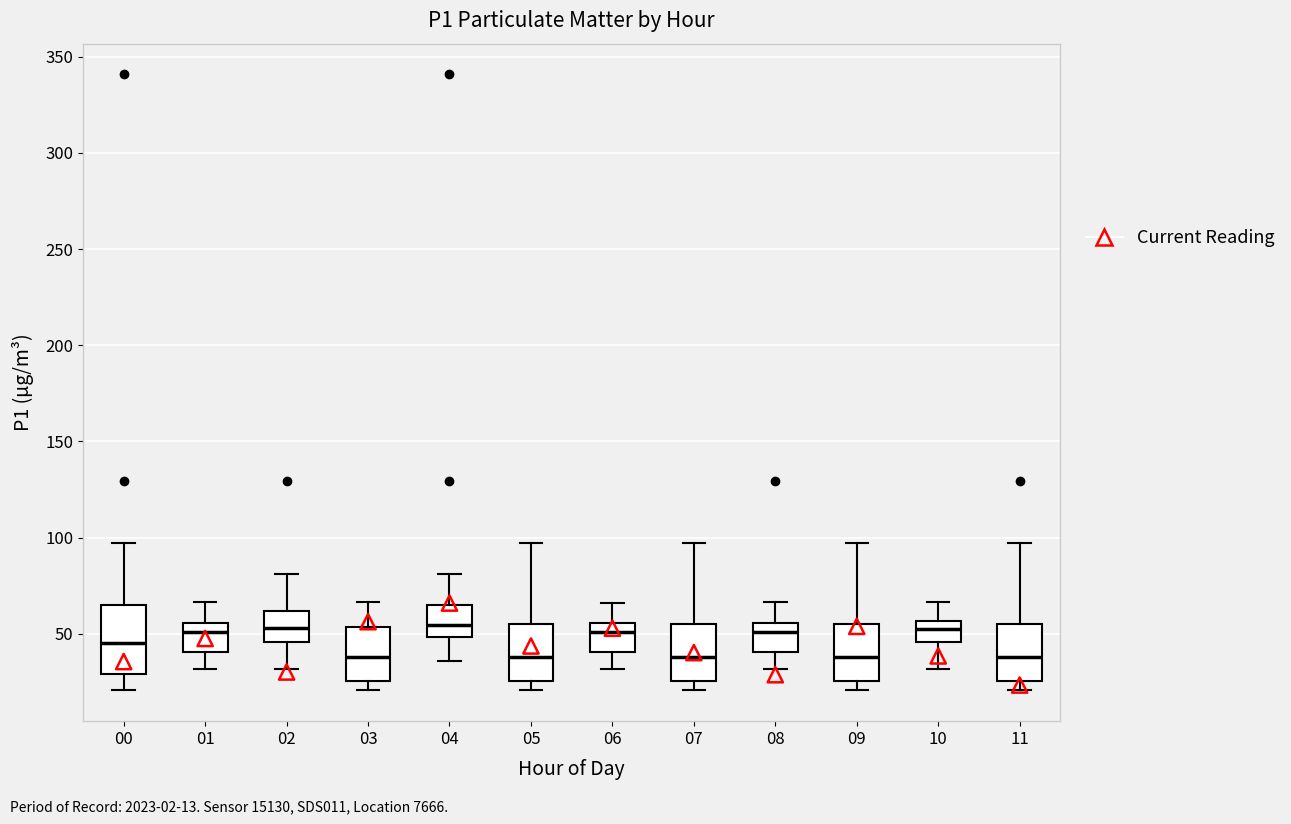

Comparing the boxes themselves (not the whiskers), which one is the tallest?

00